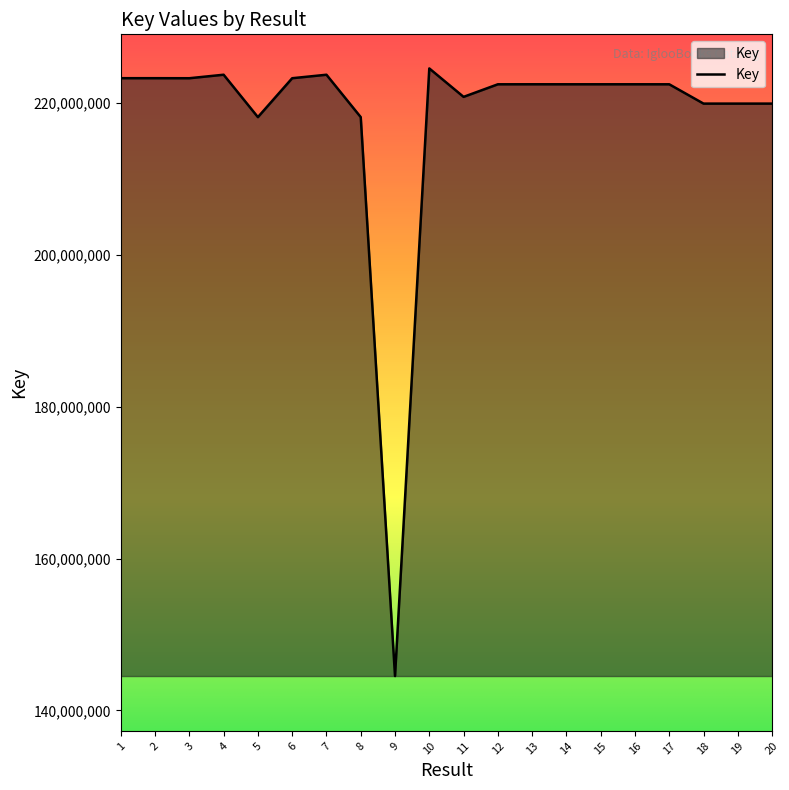

Does the chart have visible grid lines?

No